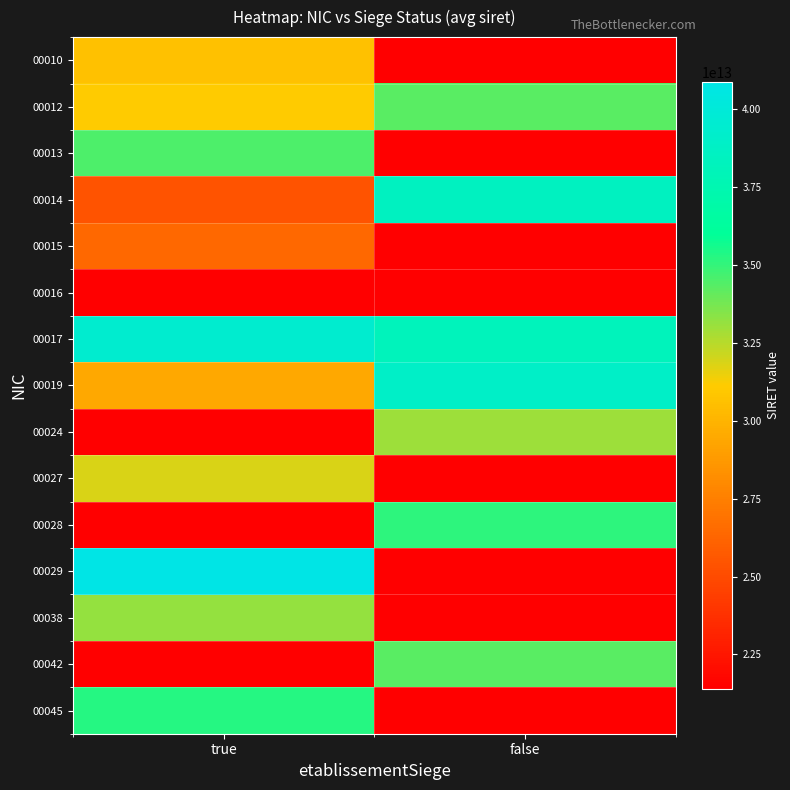

What is the spread (max minus min) of values at false?

38937339000019